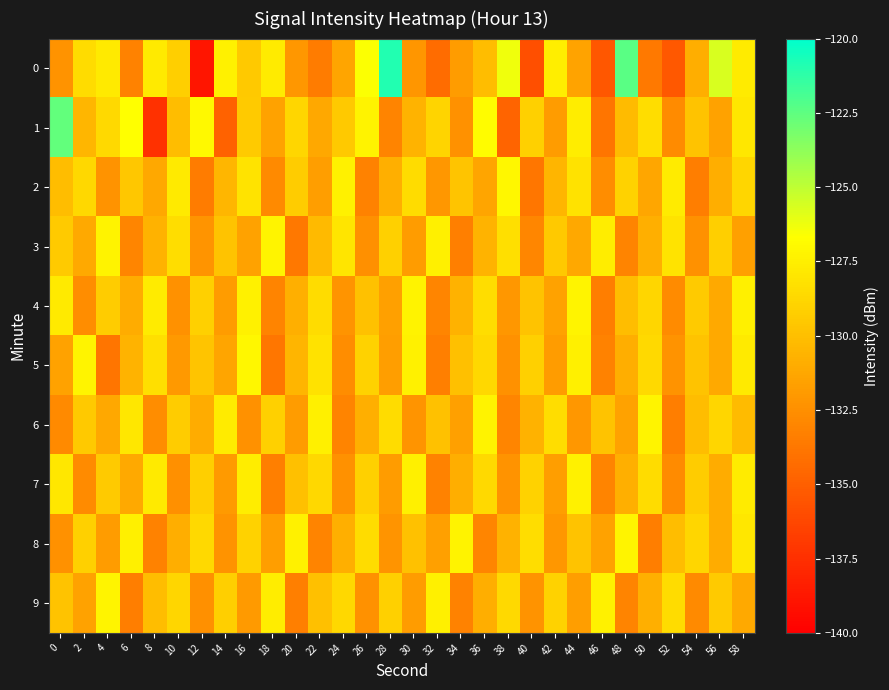

Reading left to right, transcribe all the data shown in this chart.

0: 0=-132.3	2=-128.5	4=-127.8	6=-133.2	8=-127.7	10=-129.2	12=-138.9	14=-127.4	16=-129.5	18=-127.7	20=-132.1	22=-133.5	24=-131.4	26=-126.6	28=-120.9	30=-132.1	32=-134.3	34=-131.8	36=-130.1	38=-126.3	40=-135.8	42=-127.5	44=-131.4	46=-135.5	48=-122.4	50=-133.6	52=-135.3	54=-130.9	56=-125.7	58=-127.7
1: 0=-122.6	2=-130.5	4=-128.6	6=-126.7	8=-137.4	10=-130.1	12=-127.0	14=-134.8	16=-129.4	18=-131.5	20=-128.8	22=-131.2	24=-129.5	26=-127.3	28=-133.1	30=-130.6	32=-128.9	34=-132.4	36=-126.8	38=-134.7	40=-129.1	42=-131.8	44=-127.6	46=-133.9	48=-130.2	50=-128.4	52=-132.7	54=-129.8	56=-131.5	58=-127.9
2: 0=-130.1	2=-128.7	4=-132.3	6=-129.6	8=-131.2	10=-127.8	12=-133.5	14=-130.4	16=-128.1	18=-132.8	20=-129.3	22=-131.7	24=-127.4	26=-133.2	28=-130.8	30=-128.5	32=-132.1	34=-129.7	36=-131.4	38=-127.1	40=-133.8	42=-130.5	44=-128.2	46=-132.6	48=-129.0	50=-131.3	52=-127.7	54=-133.4	56=-130.9	58=-128.8
3: 0=-129.4	2=-131.1	4=-127.3	6=-133.0	8=-130.7	10=-128.4	12=-132.2	14=-129.8	16=-131.5	18=-127.2	20=-133.7	22=-130.3	24=-128.0	26=-132.5	28=-129.1	30=-131.8	32=-127.5	34=-133.3	36=-130.6	38=-128.3	40=-132.9	42=-129.5	44=-131.2	46=-127.6	48=-133.1	50=-130.8	52=-128.1	54=-132.4	56=-129.2	58=-131.6
4: 0=-127.8	2=-132.6	4=-129.3	6=-131.0	8=-127.7	10=-132.4	12=-129.1	14=-131.8	16=-127.4	18=-133.1	20=-130.8	22=-128.5	24=-132.2	26=-129.9	28=-131.6	30=-127.3	32=-133.0	34=-130.7	36=-128.4	38=-132.1	40=-129.8	42=-131.5	44=-127.2	46=-133.4	48=-130.1	50=-128.8	52=-132.7	54=-129.4	56=-131.1	58=-127.5
5: 0=-131.5	2=-127.2	4=-133.9	6=-130.6	8=-128.3	10=-132.0	12=-129.7	14=-131.4	16=-127.1	18=-133.8	20=-130.5	22=-128.2	24=-132.6	26=-129.0	28=-131.7	30=-127.4	32=-133.3	34=-130.0	36=-128.7	38=-132.4	40=-129.1	42=-131.8	44=-127.5	46=-133.2	48=-130.9	50=-128.6	52=-132.3	54=-129.8	56=-131.1	58=-127.8
6: 0=-132.8	2=-129.5	4=-131.2	6=-127.9	8=-132.6	10=-129.3	12=-131.0	14=-127.7	16=-132.4	18=-129.1	20=-131.8	22=-127.5	24=-133.1	26=-130.8	28=-128.5	30=-132.2	32=-129.9	34=-131.6	36=-127.3	38=-133.0	40=-130.7	42=-128.4	44=-132.1	46=-129.8	48=-131.5	50=-127.2	52=-133.4	54=-130.1	56=-128.8	58=-130.2
7: 0=-127.9	2=-132.7	4=-129.4	6=-131.1	8=-127.8	10=-132.5	12=-129.2	14=-131.9	16=-127.6	18=-133.3	20=-130.0	22=-128.7	24=-132.4	26=-129.1	28=-131.8	30=-127.5	32=-133.2	34=-130.9	36=-128.6	38=-132.3	40=-129.0	42=-131.7	44=-127.4	46=-133.1	48=-130.8	50=-128.5	52=-132.7	54=-129.3	56=-131.0	58=-127.7
8: 0=-132.4	2=-129.1	4=-131.8	6=-127.5	8=-133.2	10=-130.9	12=-128.6	14=-132.3	16=-129.0	18=-131.7	20=-127.4	22=-133.1	24=-130.8	26=-128.5	28=-132.2	30=-129.9	32=-131.6	34=-127.3	36=-133.0	38=-130.7	40=-128.4	42=-132.1	44=-129.8	46=-131.5	48=-127.2	50=-133.4	52=-130.1	54=-128.8	56=-131.0	58=-127.9
9: 0=-129.8	2=-131.5	4=-127.2	6=-133.4	8=-130.1	10=-128.8	12=-132.5	14=-129.2	16=-131.9	18=-127.6	20=-133.3	22=-130.0	24=-128.7	26=-132.4	28=-129.1	30=-131.8	32=-127.5	34=-133.2	36=-130.9	38=-128.6	40=-132.3	42=-129.0	44=-131.7	46=-127.4	48=-133.1	50=-130.8	52=-128.5	54=-132.8	56=-129.4	58=-131.1